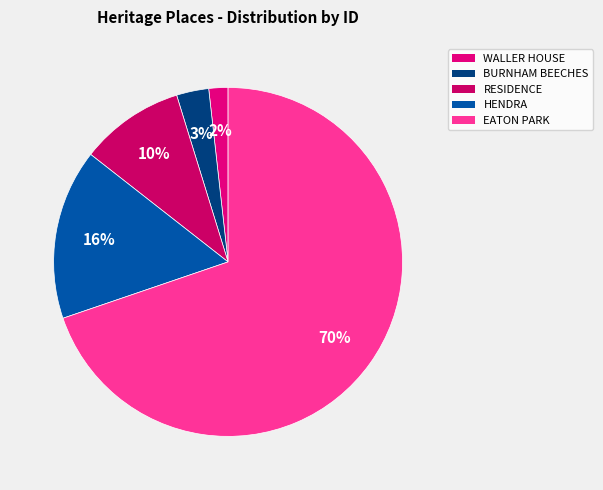

Which slice represents more than half of the pie?

EATON PARK